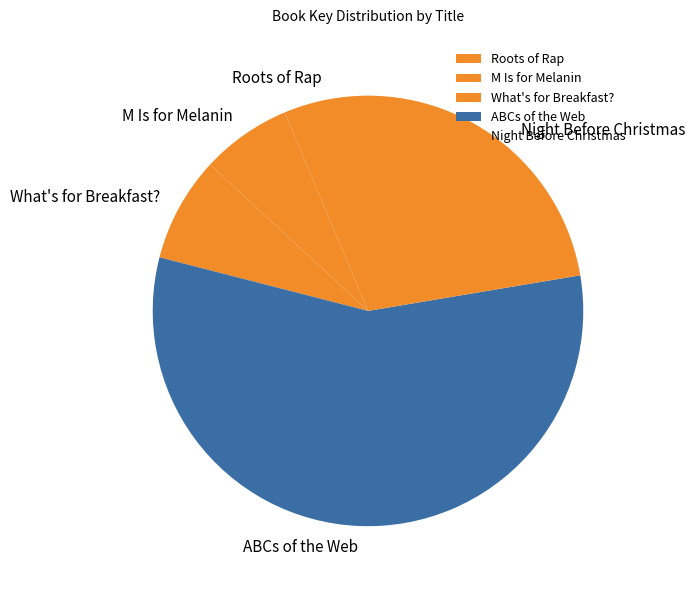

What is the ratio of the value at What's for Breakfast? to the value at Night Before Christmas?

0.4